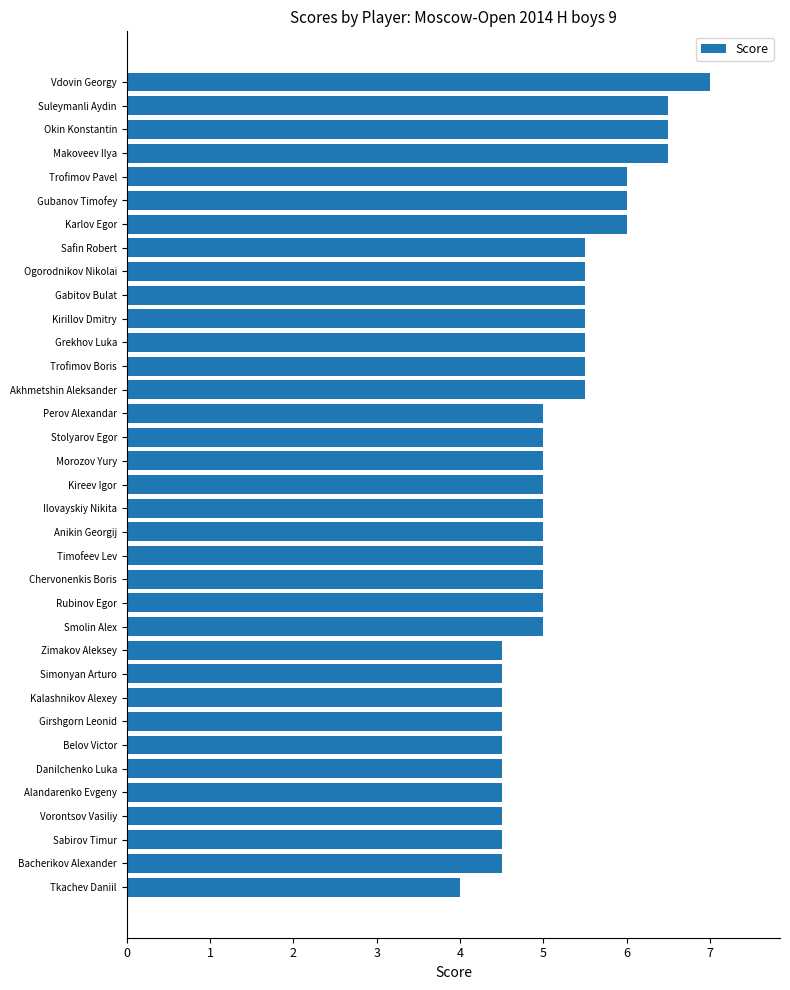

How many bars are there in total?

35